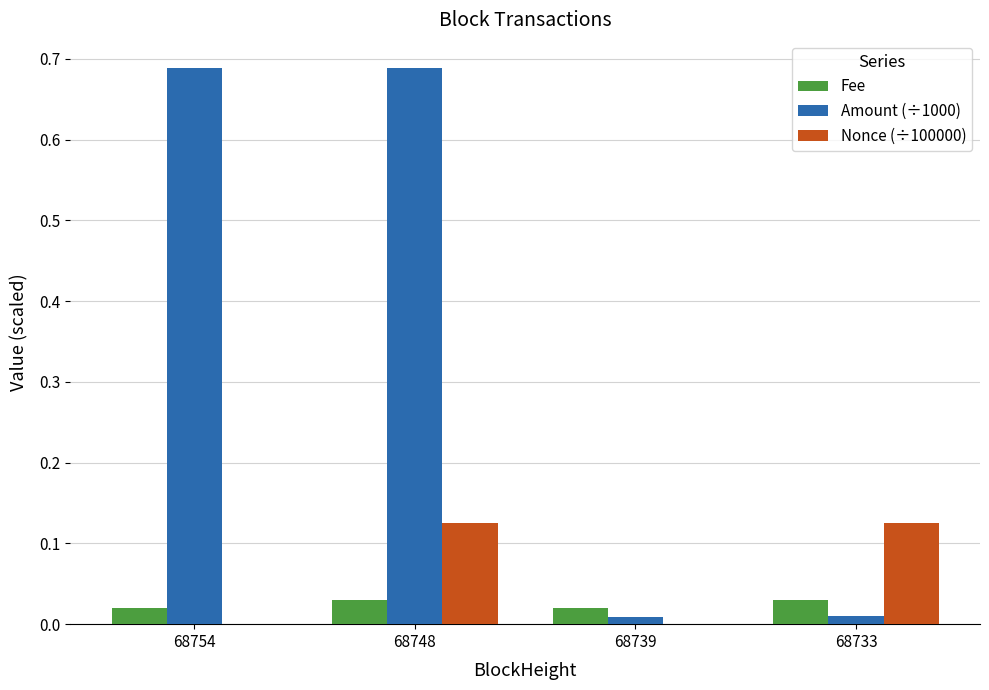

What are all the series names shown in the legend?

Fee, Amount (÷1000), Nonce (÷100000)